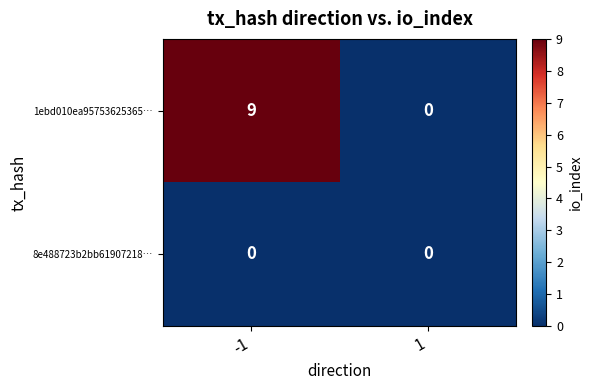

Rank the series by their average value, from highest to lowest.

1ebd010ea95753625365…, 8e488723b2bb61907218…